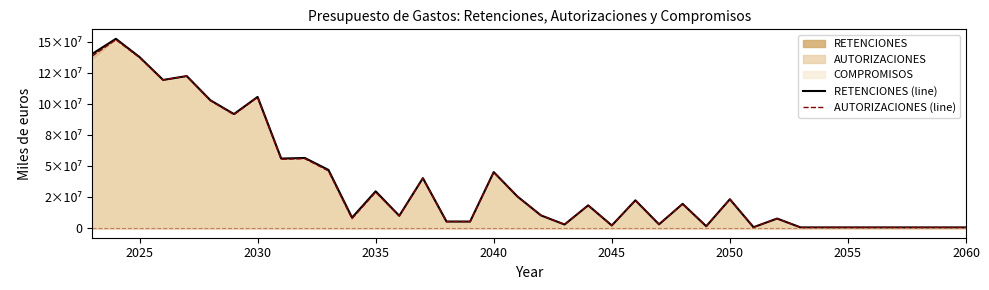

At how many categories does at least one series exceed 136118913?

3